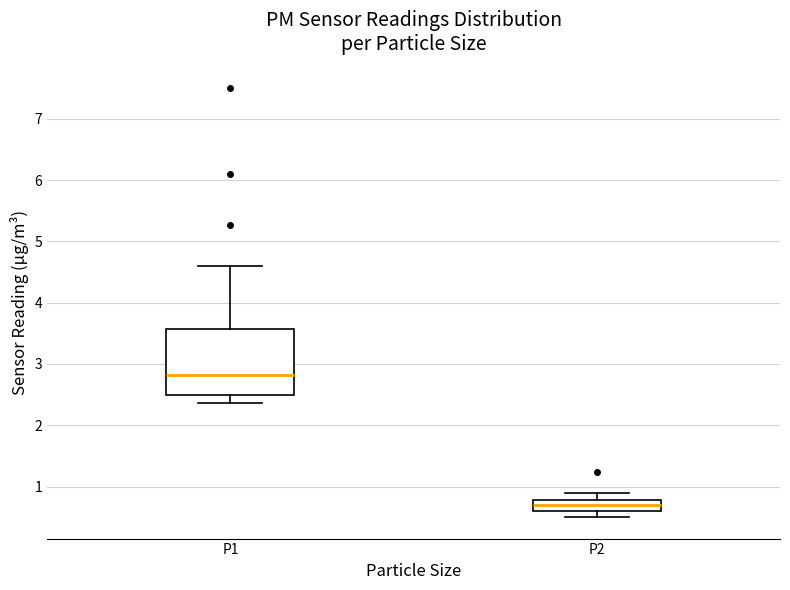

Reading left to right, transcribe this box plot: for each box, give where its median line is, the range the box spans, and where its two whiskers end, as read against the y-axis. The values are not printed on the chart, so give them approximately, as read against the axis.

P1: median 2.8, box 2.5 to 3.6, whiskers 2.4 to 4.6
P2: median 0.7, box 0.6 to 0.8, whiskers 0.5 to 0.9